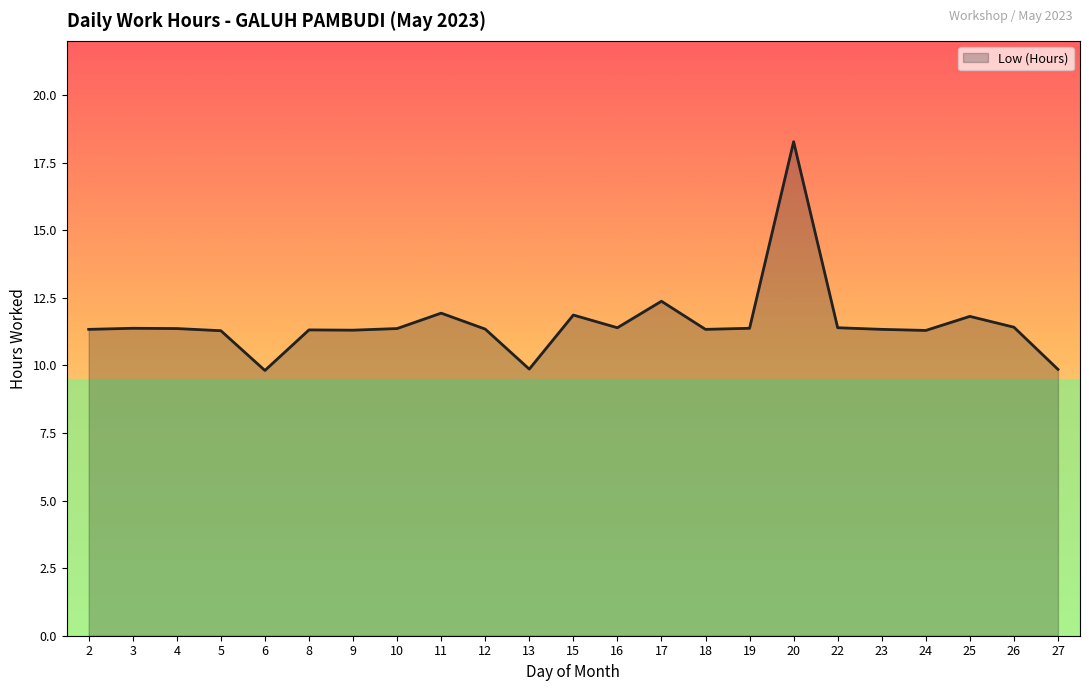

Where does the data first go above 11?

2